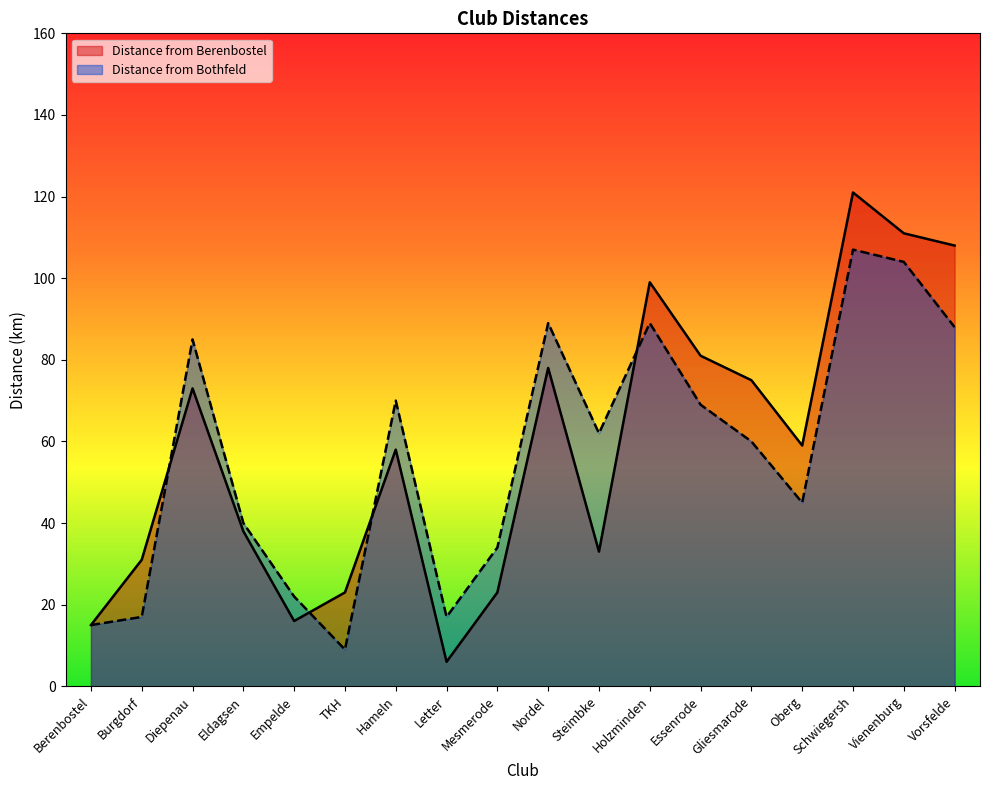

What is the sum of the Distance from Bothfeld values at Vienenburg and Holzminden?

193